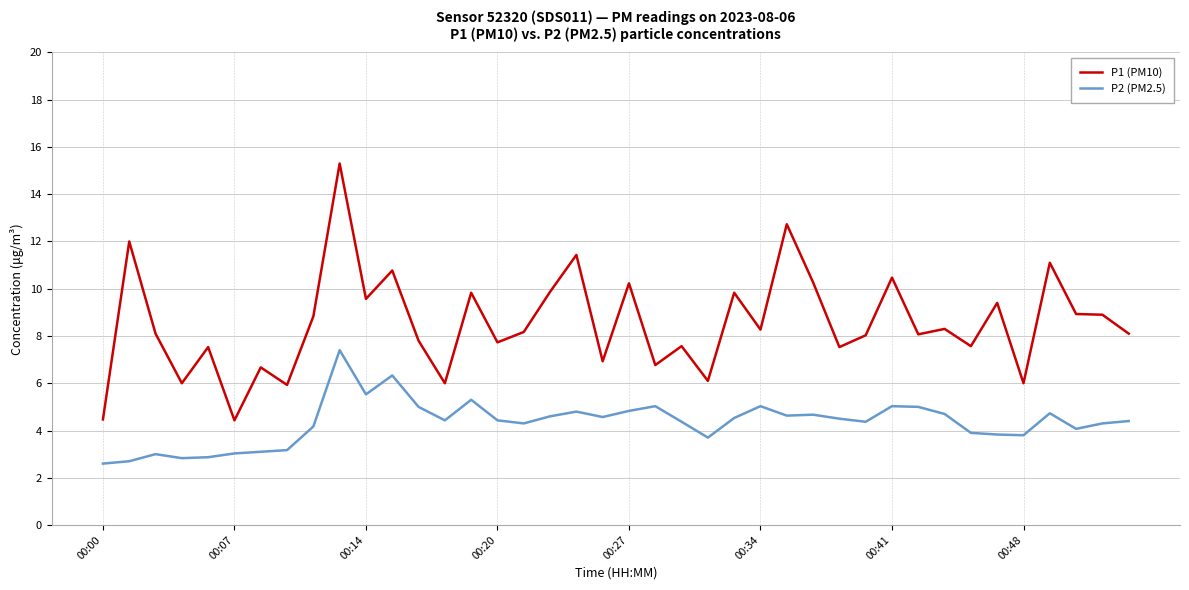

Which series has the largest range (max minus min)?

P1 (PM10)